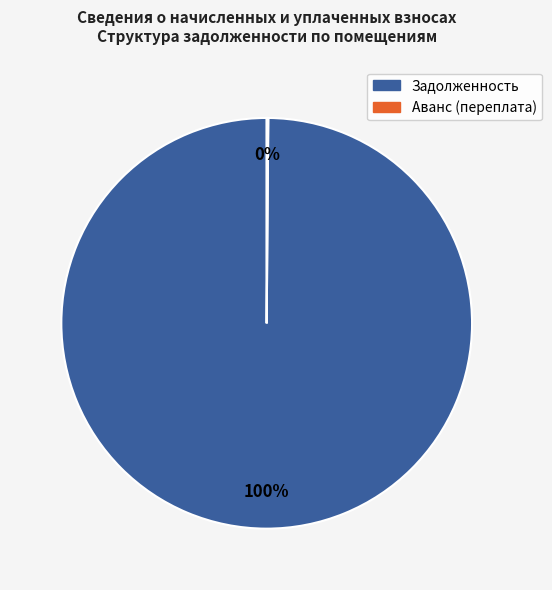

Is there a majority slice in this chart?

Yes